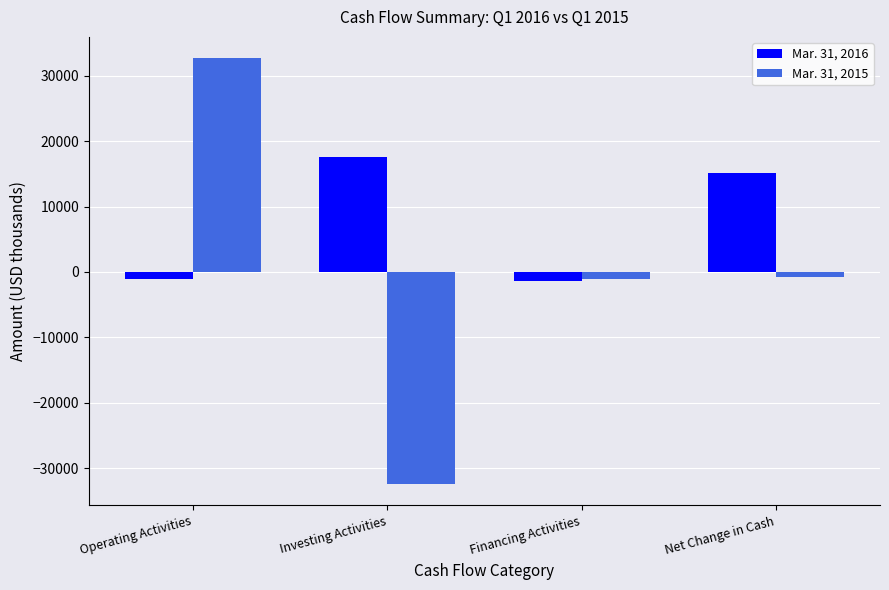

What is the difference between the second highest and minimum values in the Mar. 31, 2015 series?

31637